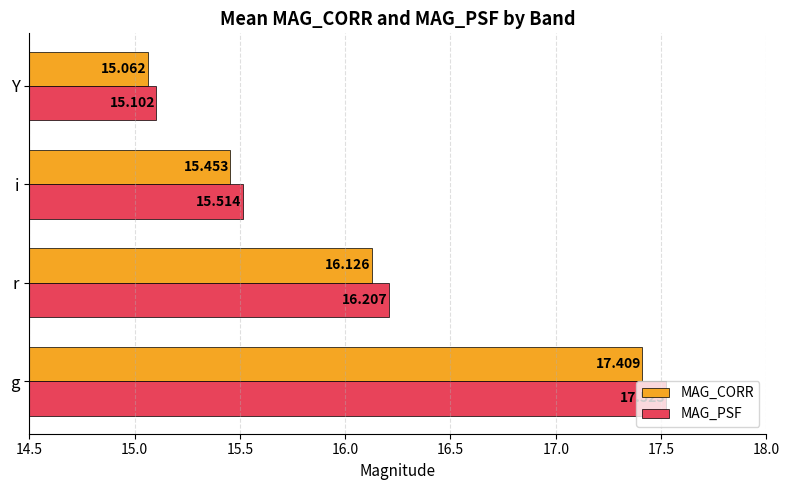

List the labels in order of MAG_CORR value, largest first.

g, r, i, Y